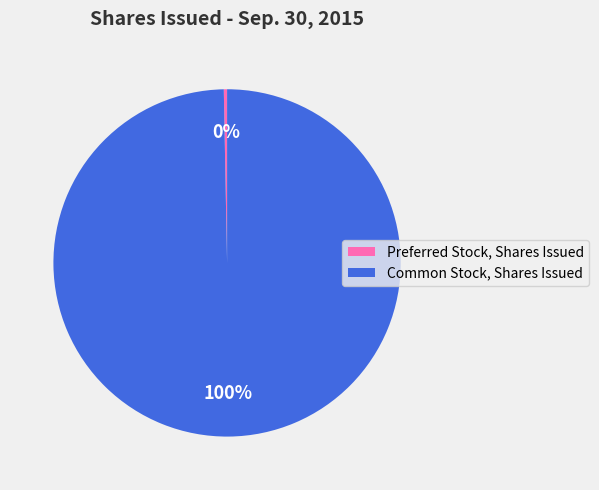

To the nearest percent, what portion does Common Stock, Shares Issued represent?

100%